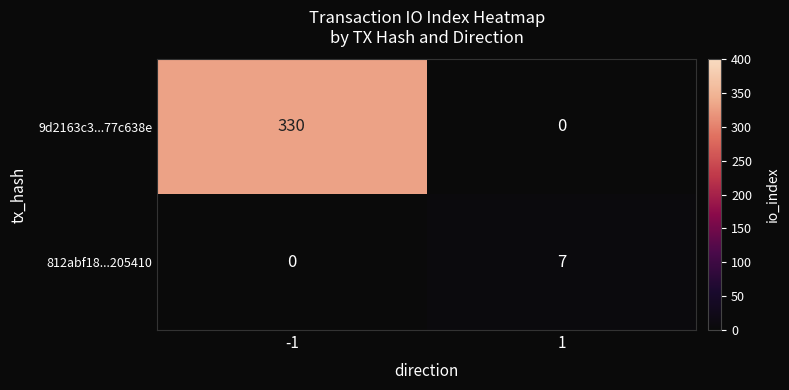

What is the spread (max minus min) of values at 1?

7